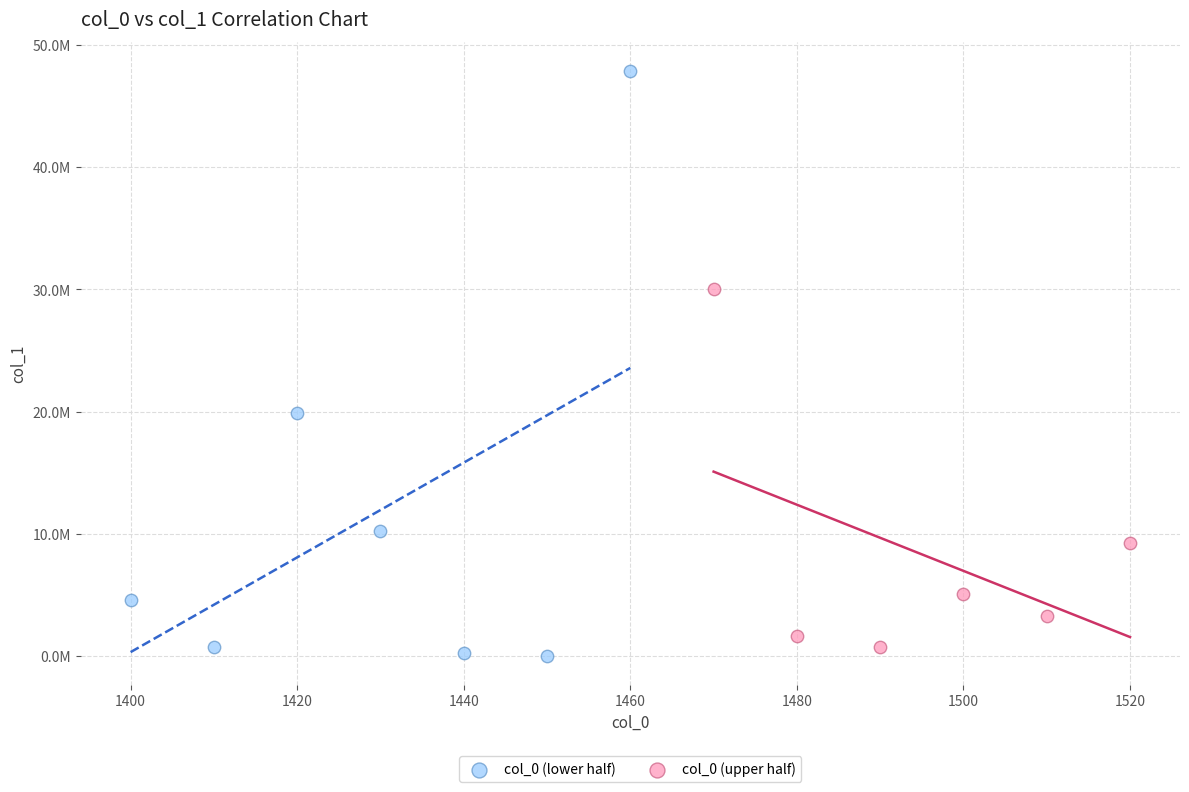

Which series contains the lowest Y value?

col_0 (lower half)